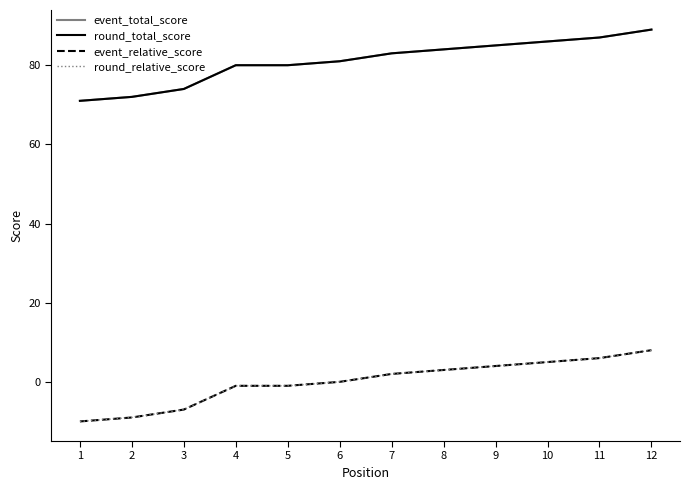

The round_relative_score series shows 3 at 8. True or false?

True